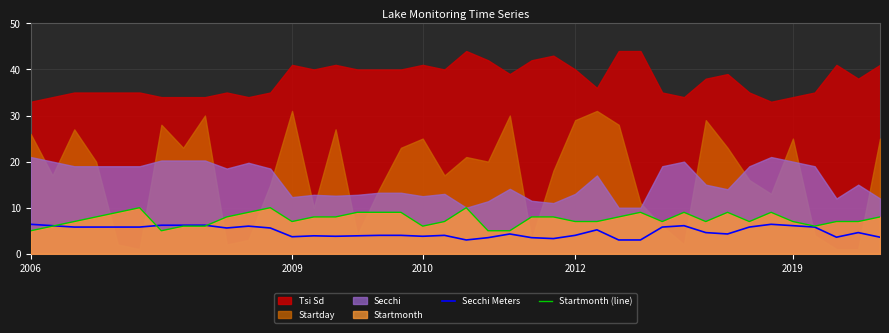

How many Startmonth (line) values are between 7 and 9?

28